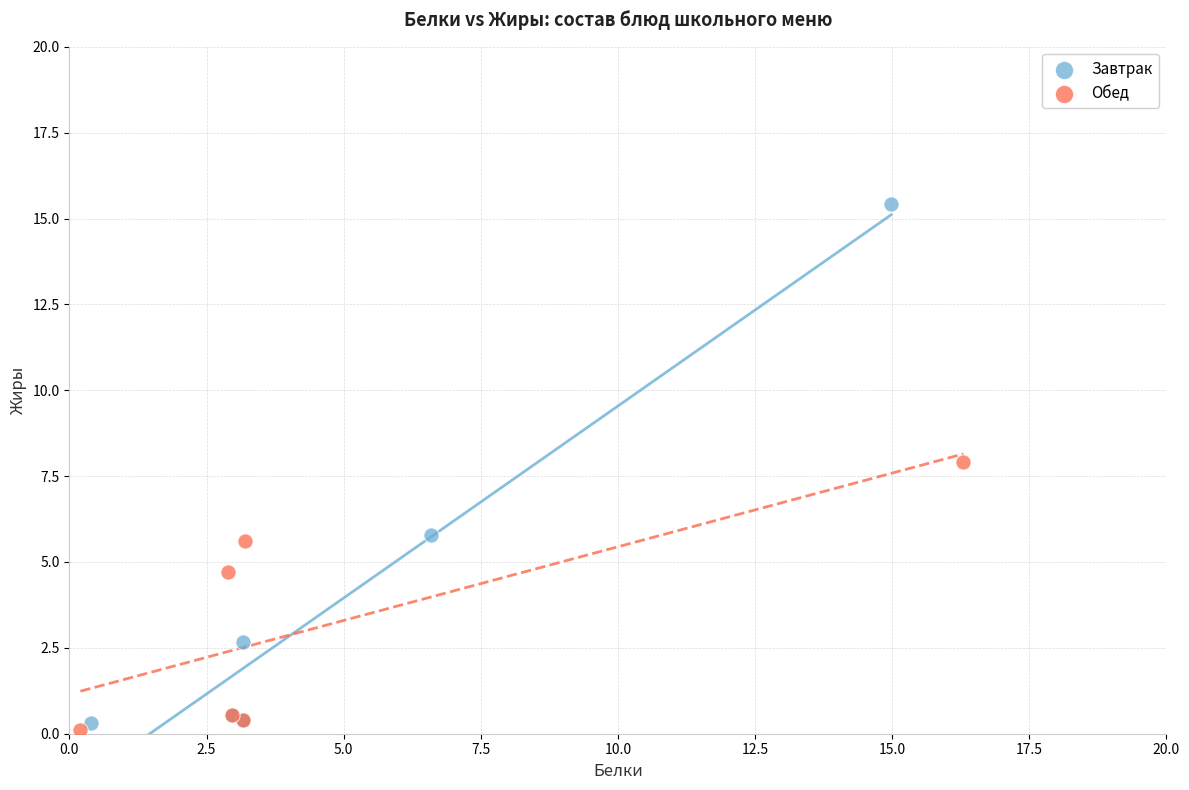

What are all the series names shown in the legend?

Завтрак, Обед